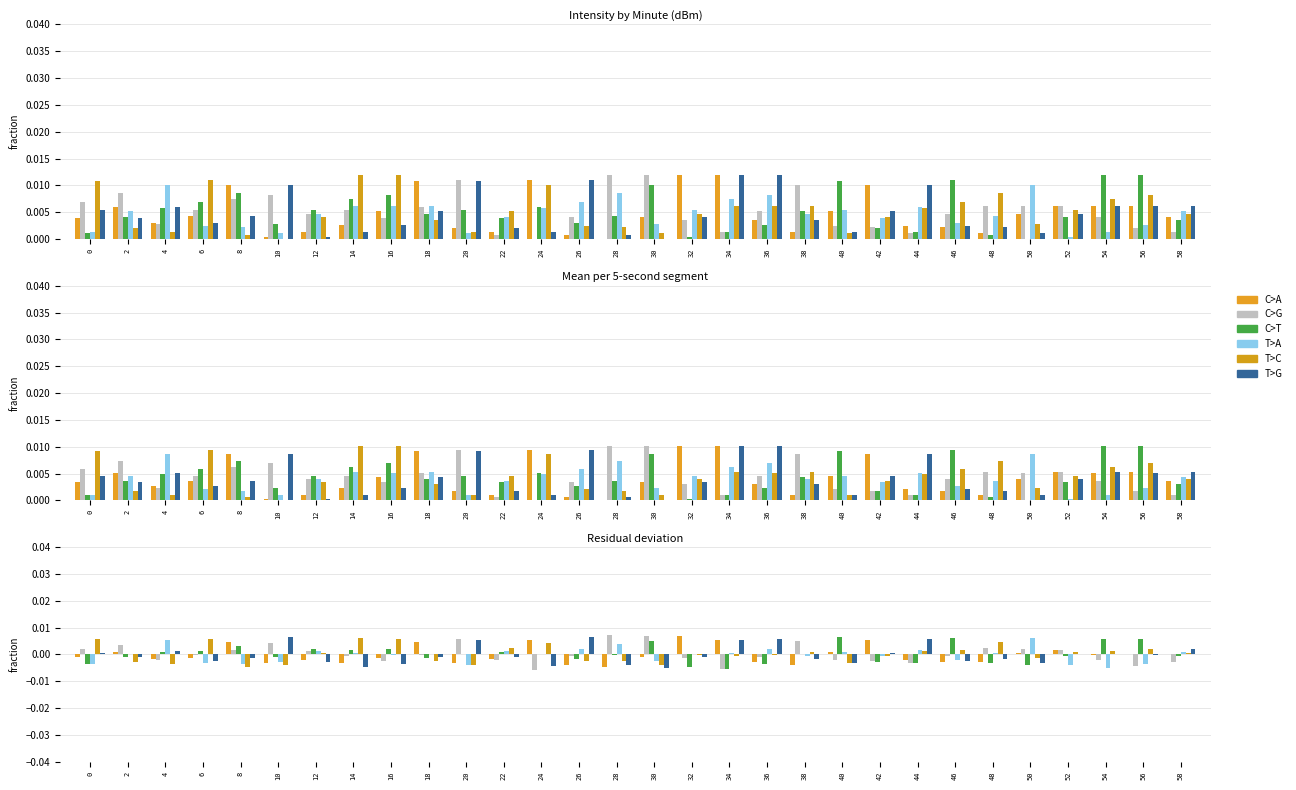

Which label corresponds to the largest value in the chart?

28